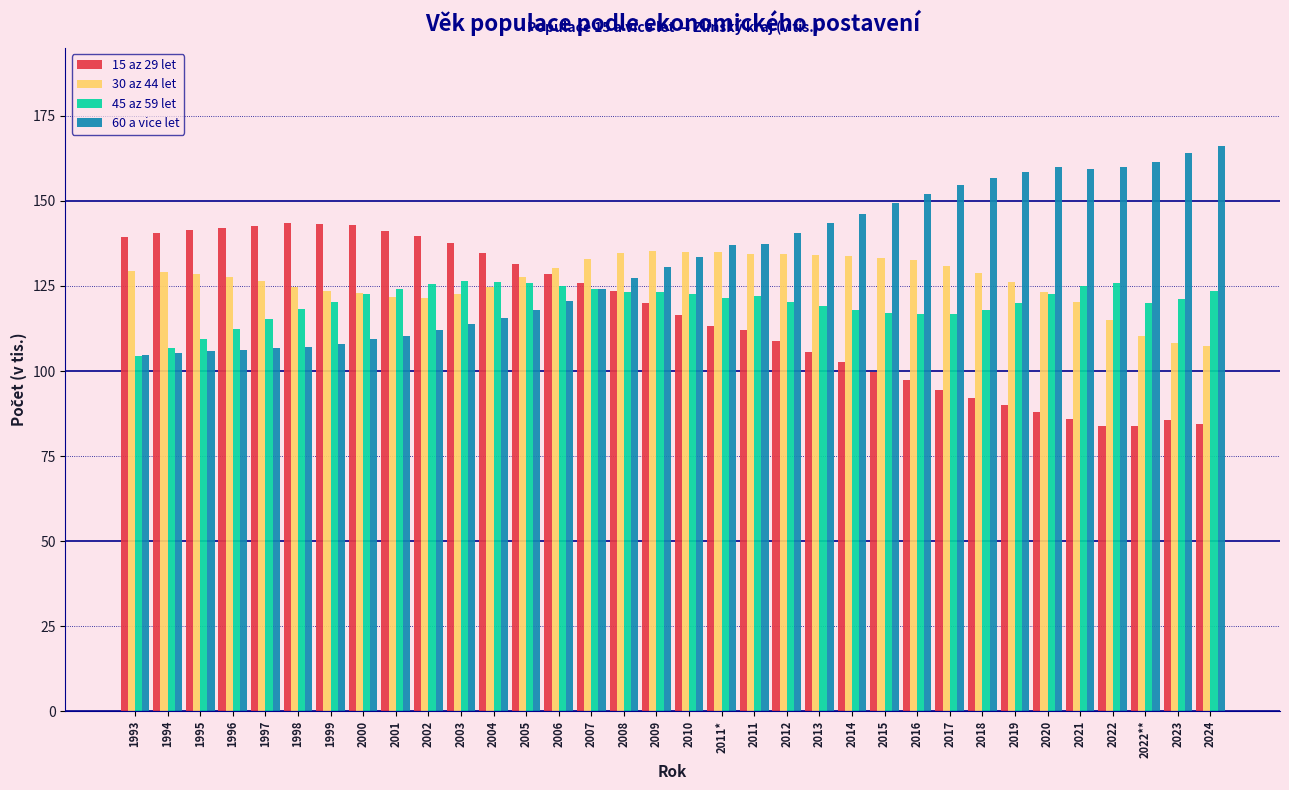

What is the highest value of the 15 az 29 let series?

143.4